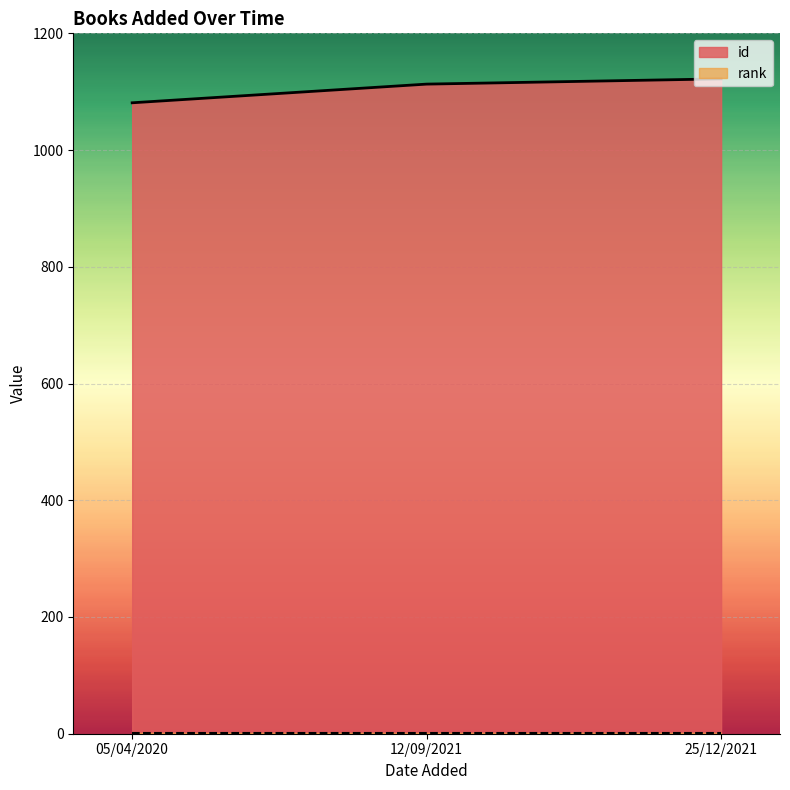

What position from the right is 05/04/2020?

3